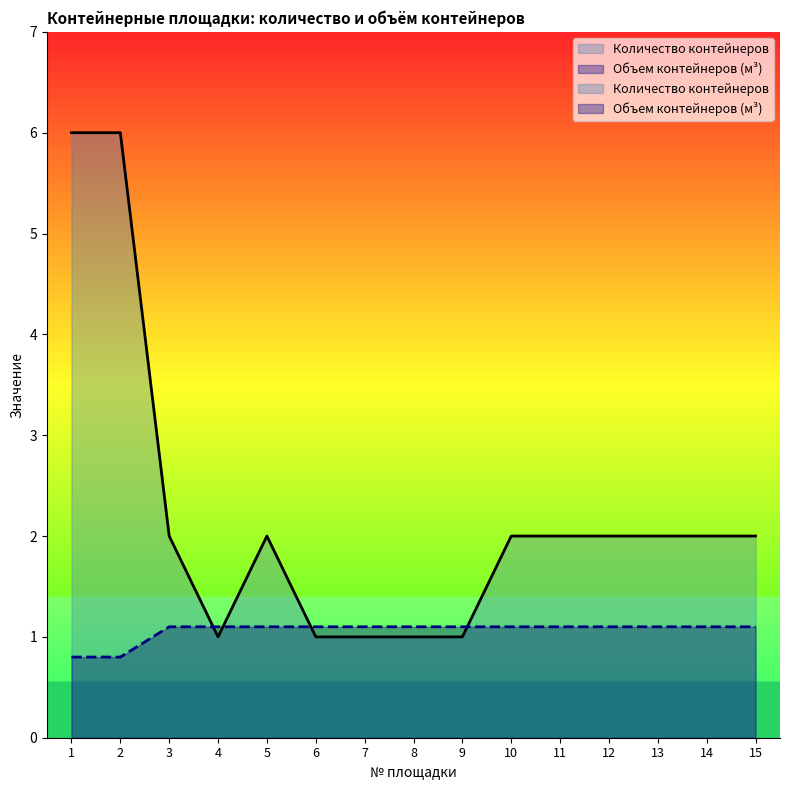

True or false: Объем контейнеров (м³) and Количество контейнеров intersect in this chart.

True